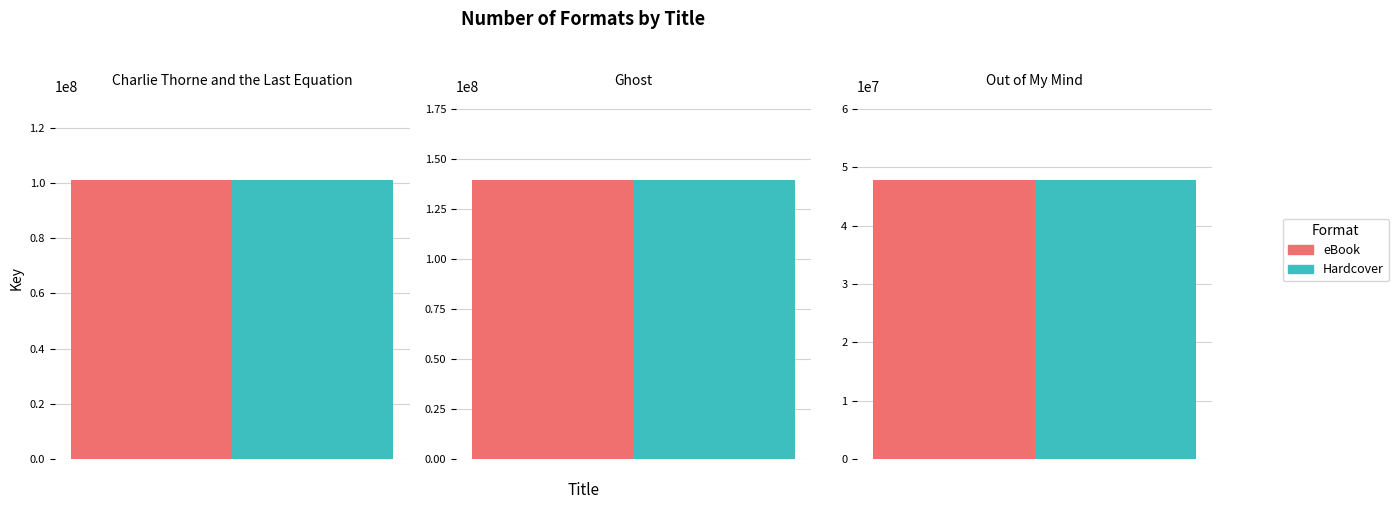

The Hardcover series shows 101049745 at Charlie Thorne and the Last Equation. True or false?

True